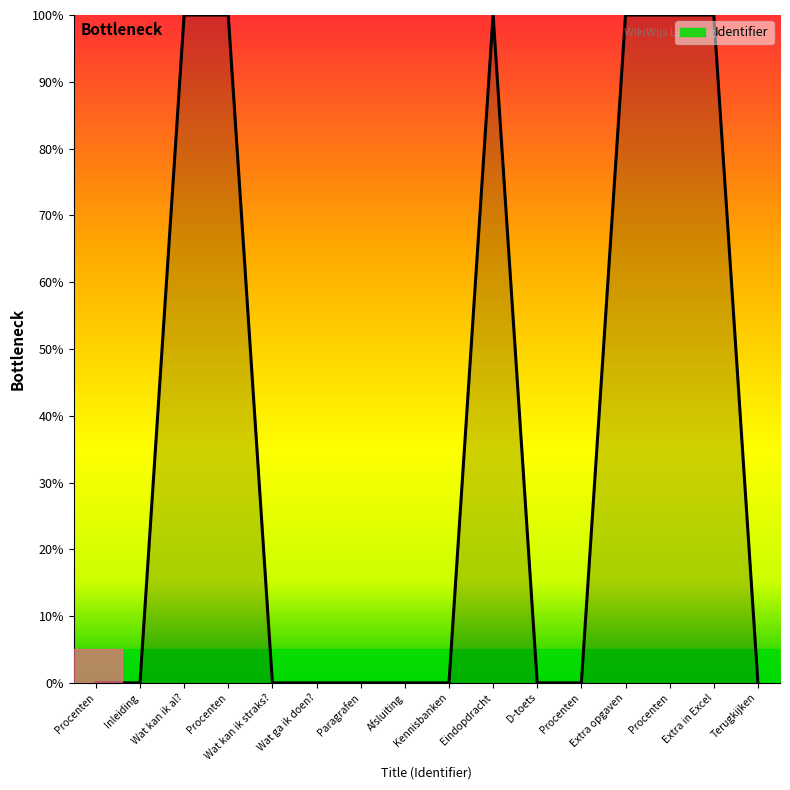

Rank the categories by value from lowest to highest.

Procenten, Inleiding, Wat kan ik straks?, Wat ga ik doen?, Afsluiting, D-toets, Procenten, Paragrafen, Kennisbanken, Terugkijken, Wat kan ik al?, Procenten, Eindopdracht, Extra opgaven, Procenten, Extra in Excel